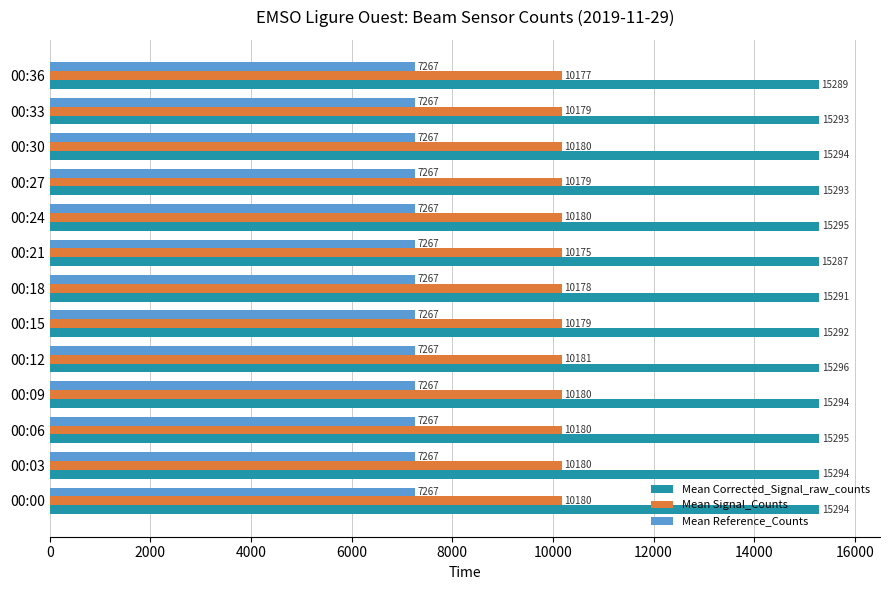

How many Mean Signal_Counts values are between 10179 and 10180?

9